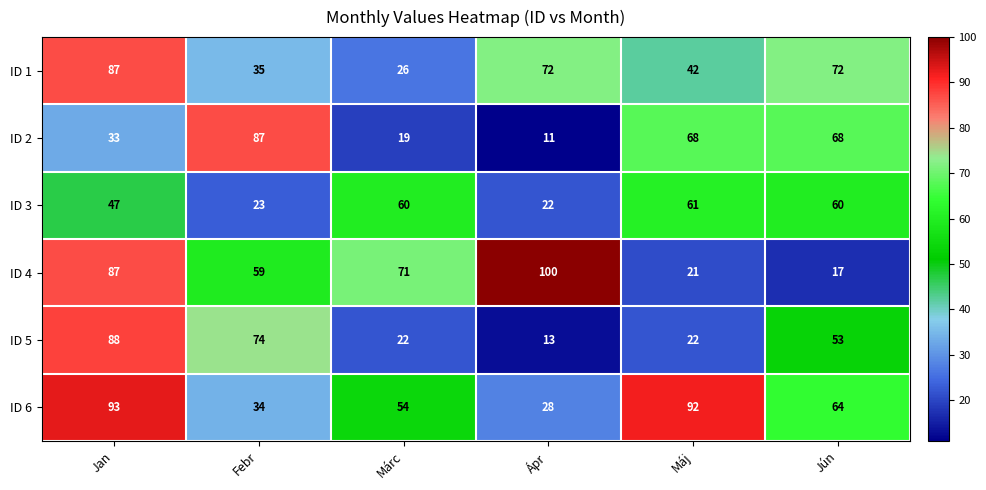

What is the greatest value displayed?

100